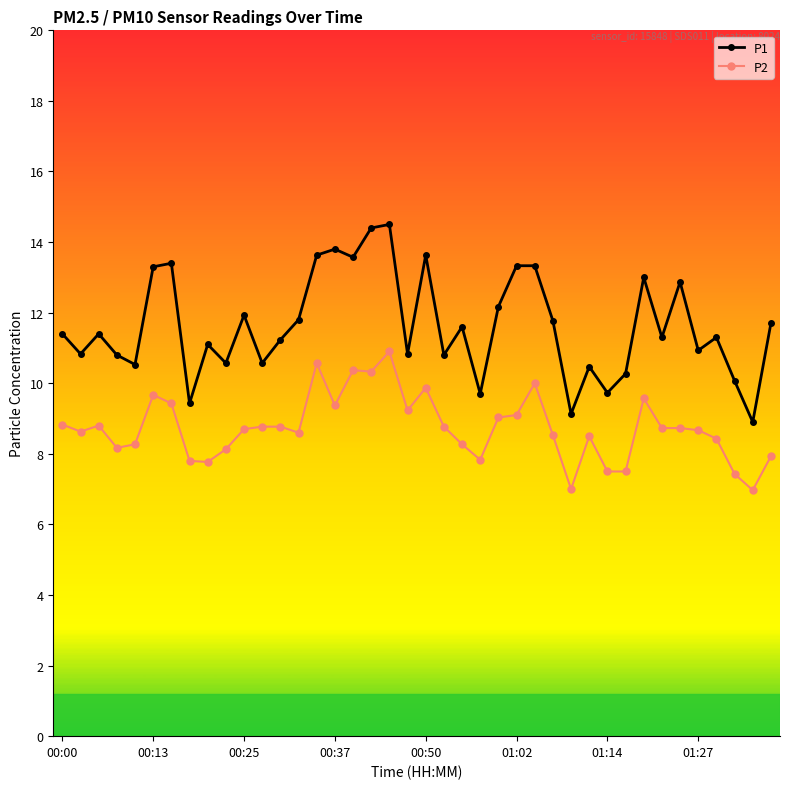

Which series has the largest total across all categories?

P1